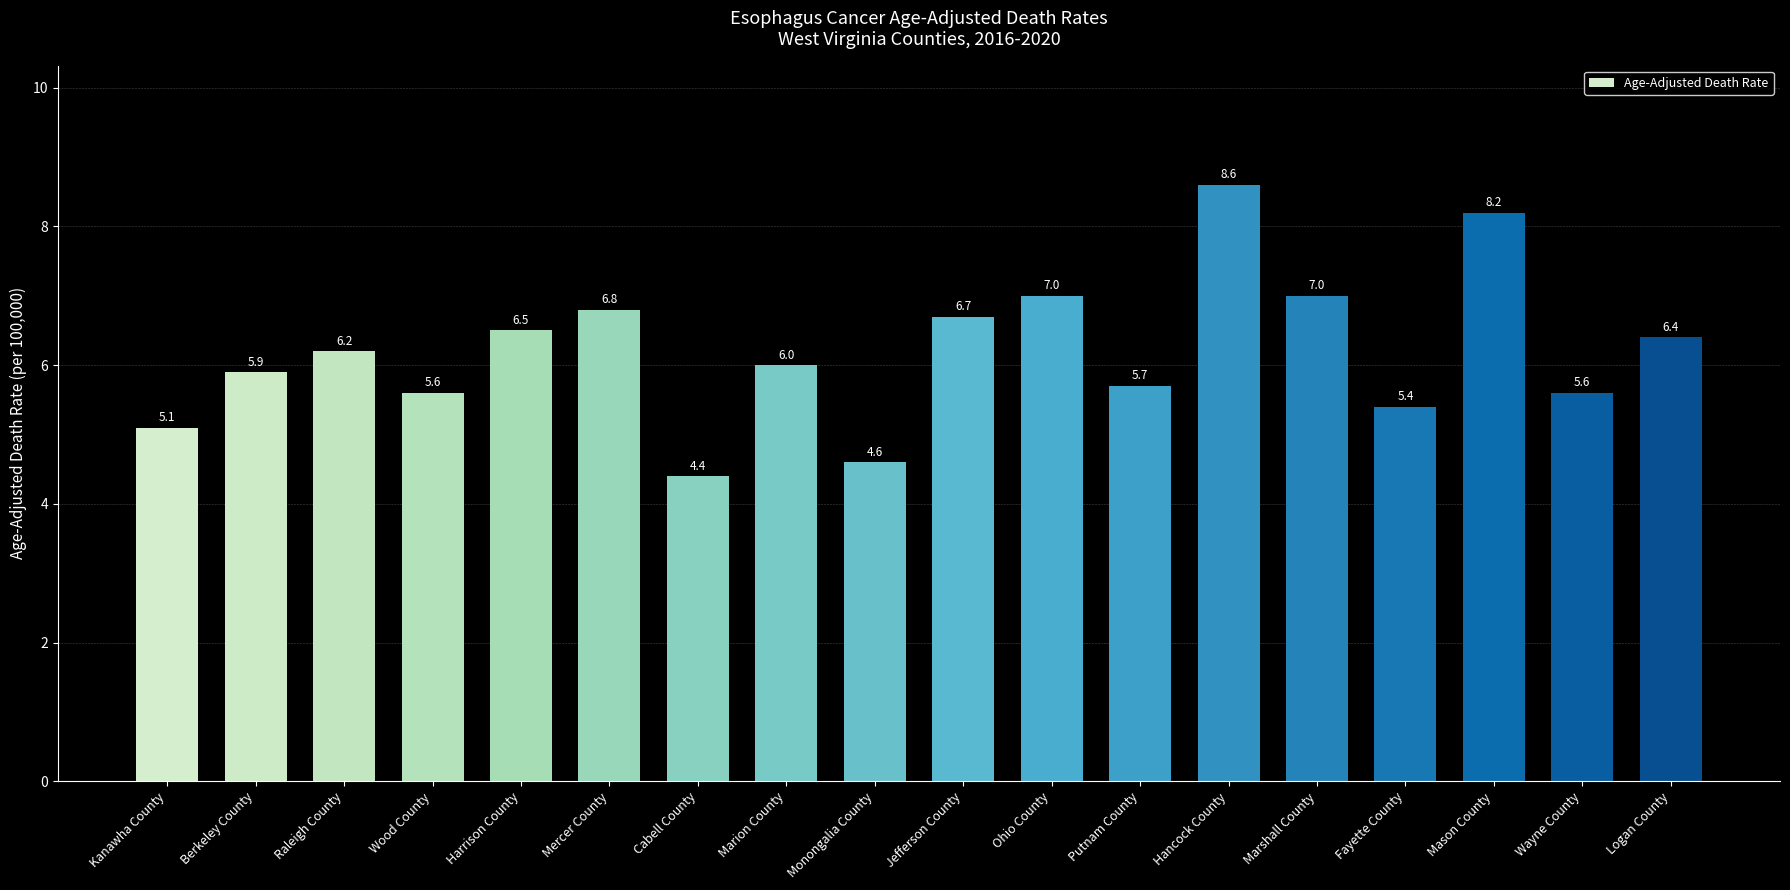

The chart shows a value of 5.9 at Berkeley County. True or false?

True